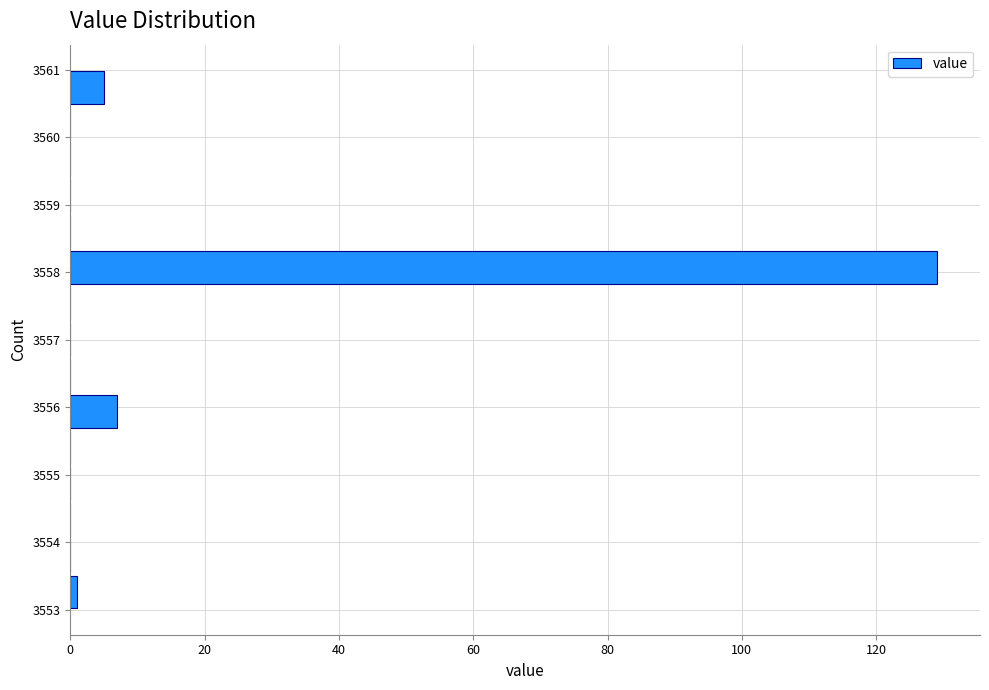

How long is the bar that spans 3557.8 to 3558.3 on the y-axis? Neither the bar edges nor the lengths are printed on the chart, so give them approximately, as read against the axes.

130